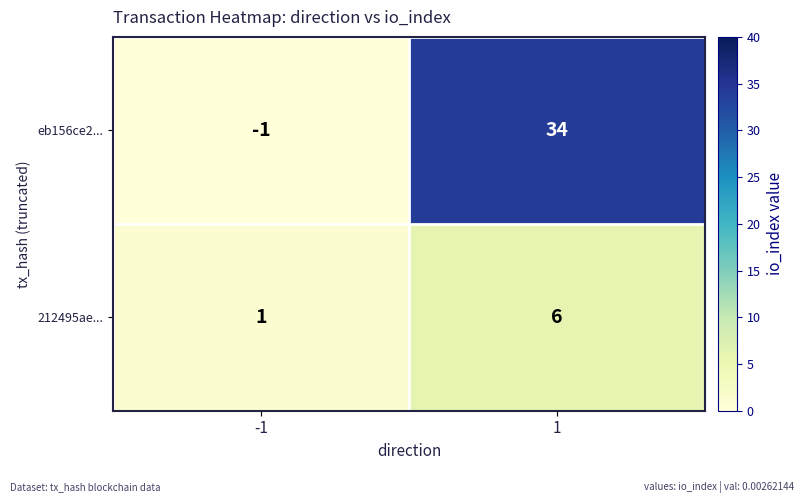

Which series has the largest range (max minus min)?

eb156ce2...